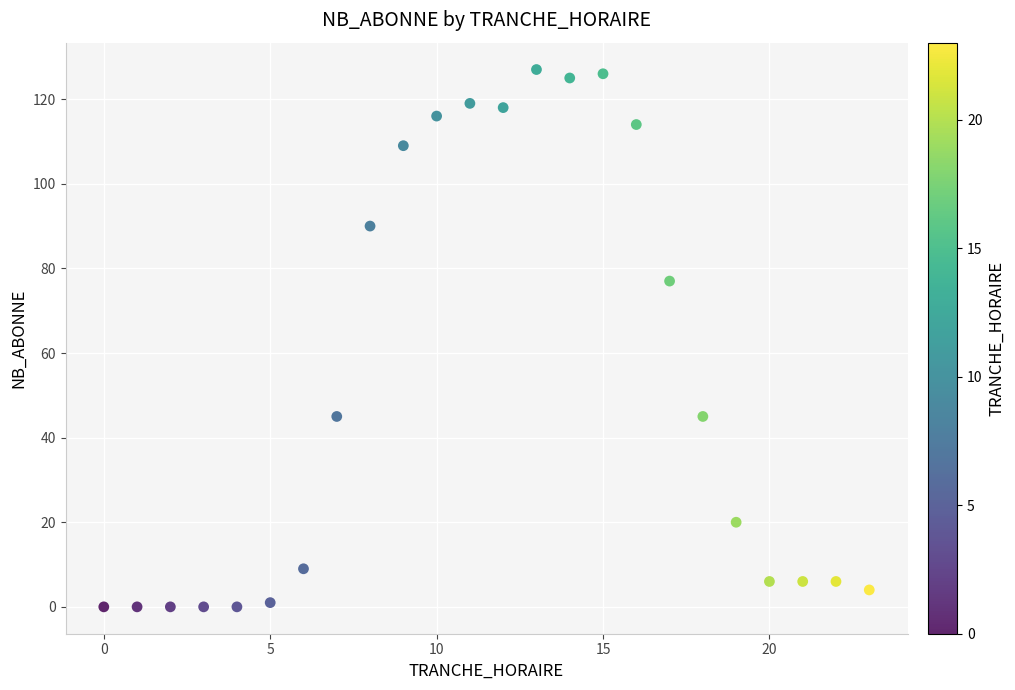

What is the range of X values (max minus min)?

23